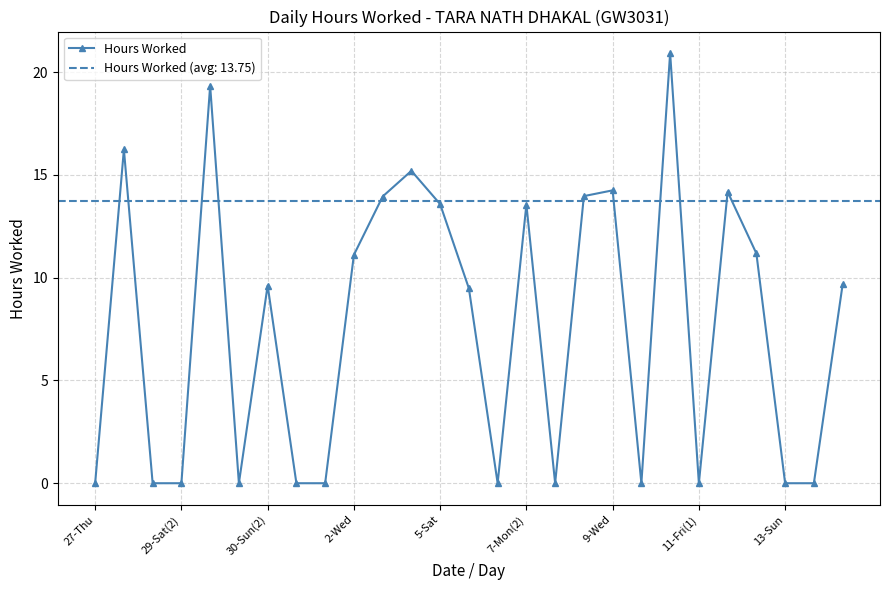

True or false: Hours Worked has more than 0 interior local peaks.

True